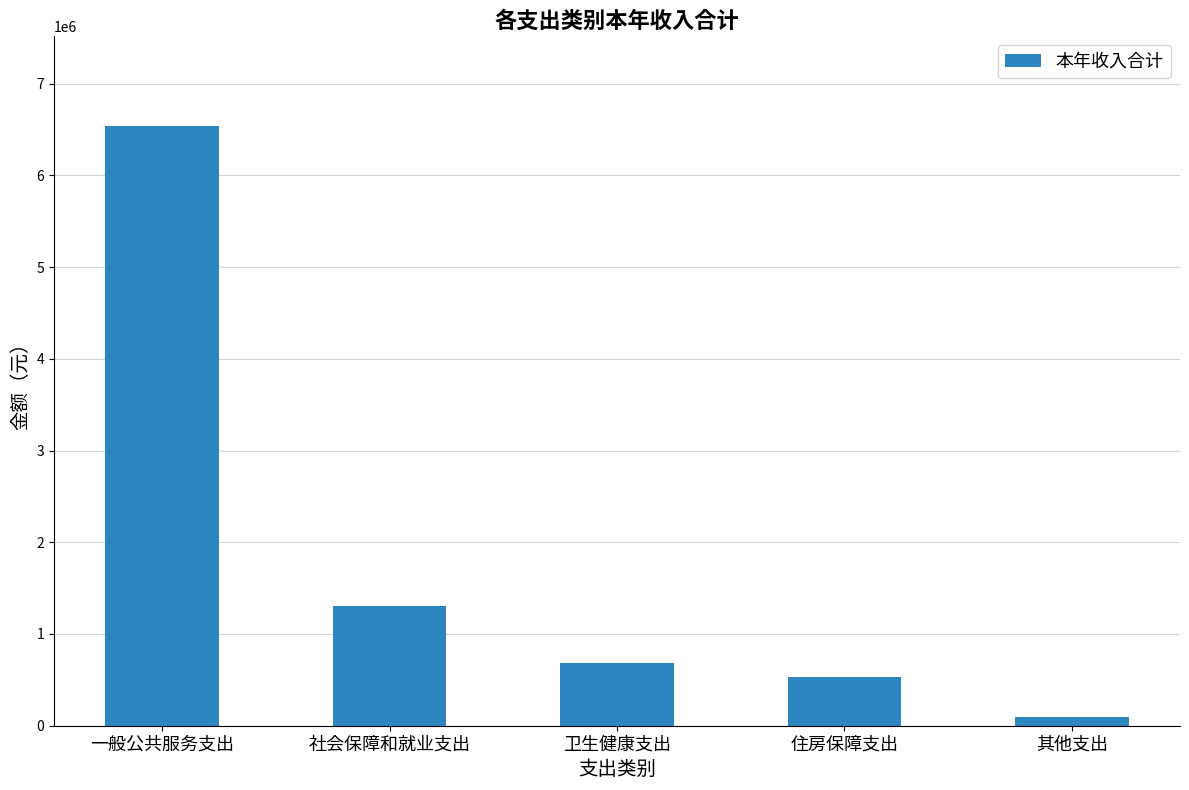

Does the chart contain any negative values?

No